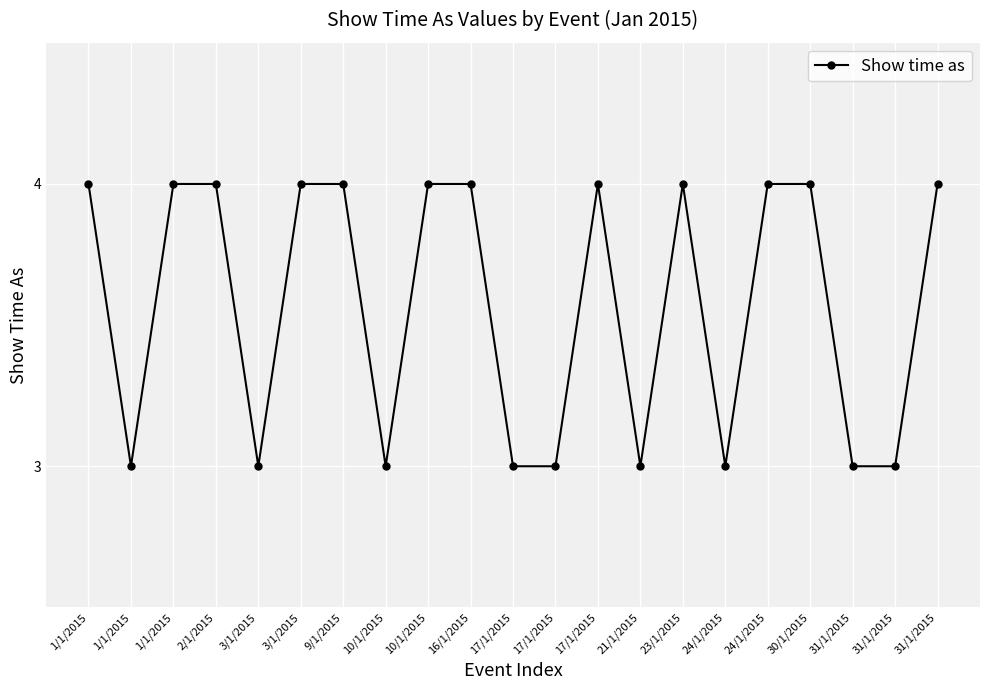

True or false: the data shows 4 at 3/1/2015.

False